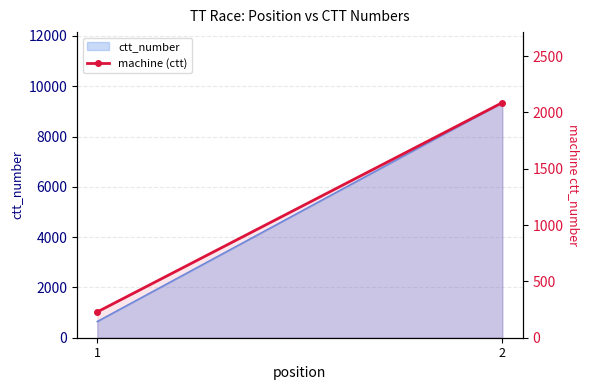

What is the value of the 1st point from the left?

229